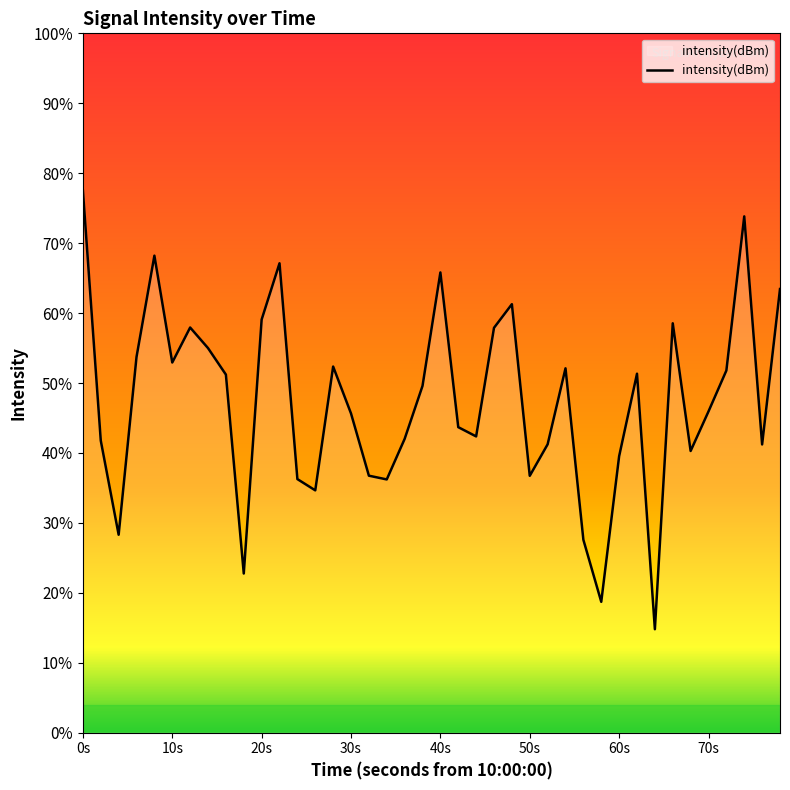

Reading left to right, list all the values displayed in this chart.

-119.0	-133.3	-138.7	-128.5	-122.7	-128.8	-126.8	-128.0	-129.5	-140.9	-126.4	-123.2	-135.5	-136.1	-129.1	-131.7	-135.3	-135.5	-133.2	-130.2	-123.7	-132.5	-133.1	-126.8	-125.5	-135.3	-133.5	-129.2	-139.0	-142.5	-134.2	-129.5	-144.1	-126.6	-133.9	-131.6	-129.3	-120.5	-133.5	-124.6